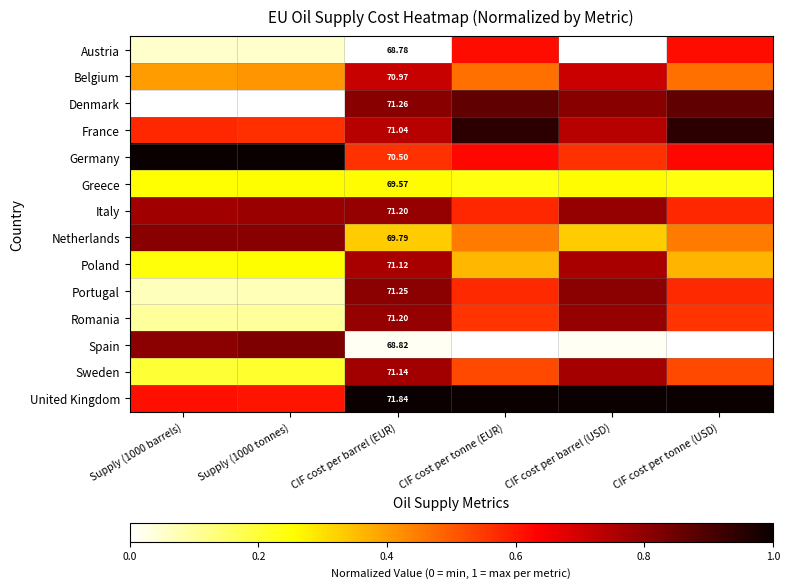

List the labels in order of France value, smallest first.

Supply (1000 tonnes), Supply (1000 barrels), CIF cost per barrel (EUR), CIF cost per barrel (USD), CIF cost per tonne (USD), CIF cost per tonne (EUR)